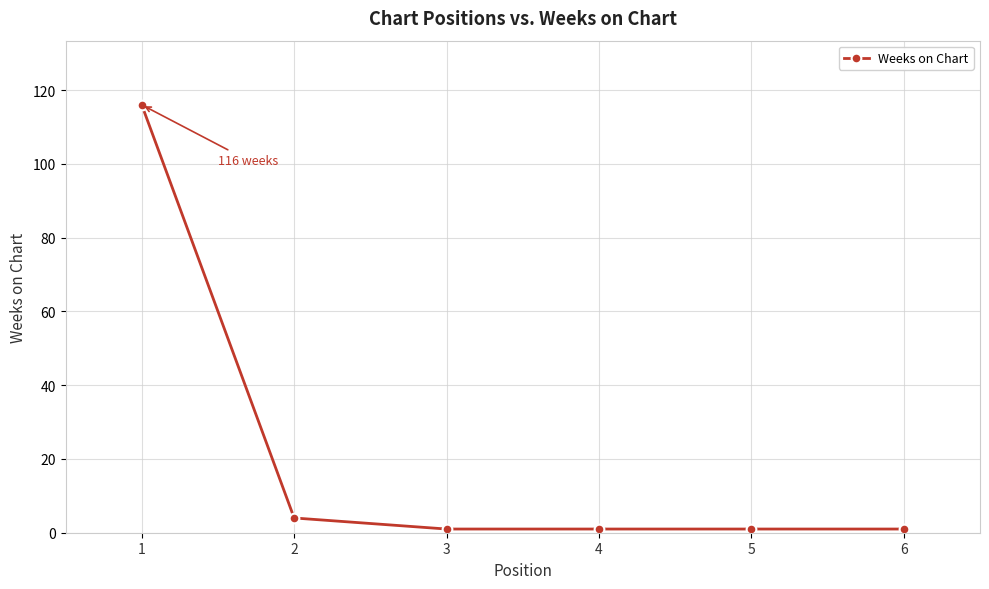

True or false: the data shows 1 at 6.

True